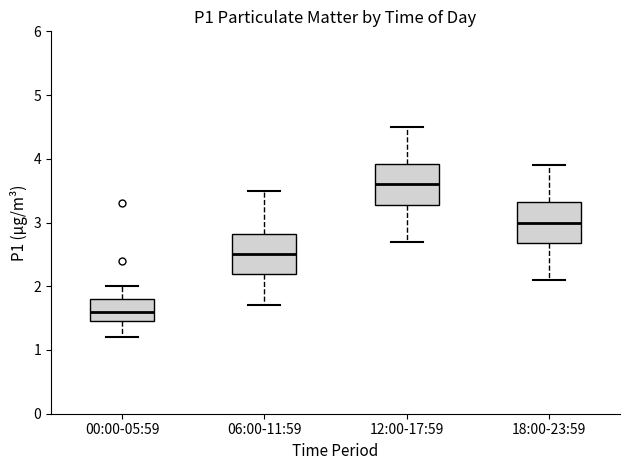

Which box's median line is the highest?

12:00-17:59